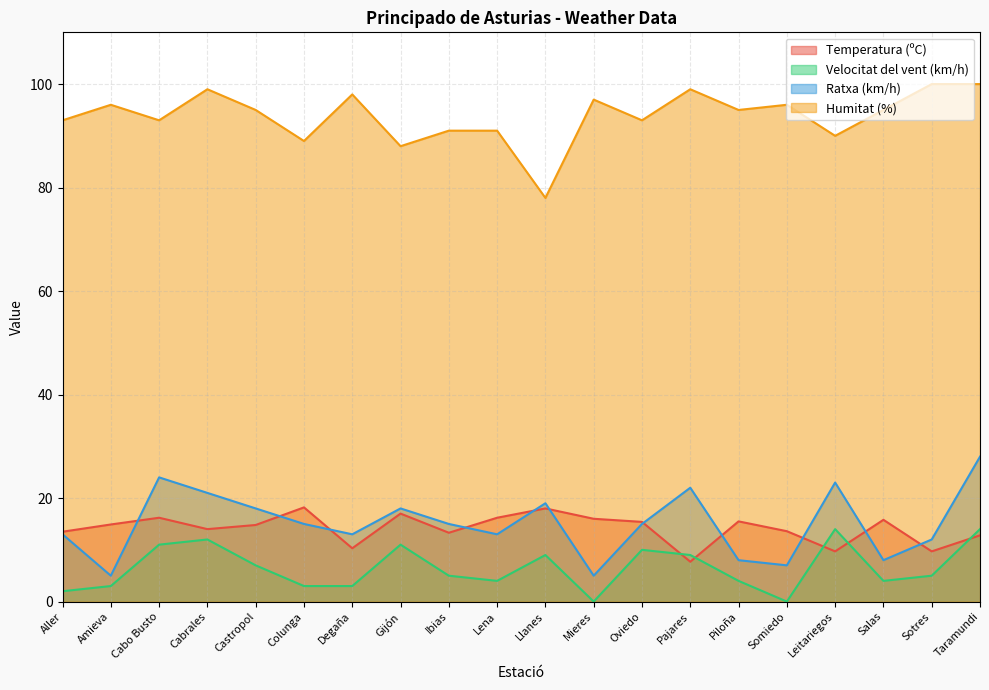

How many lines are shown in the chart?

4